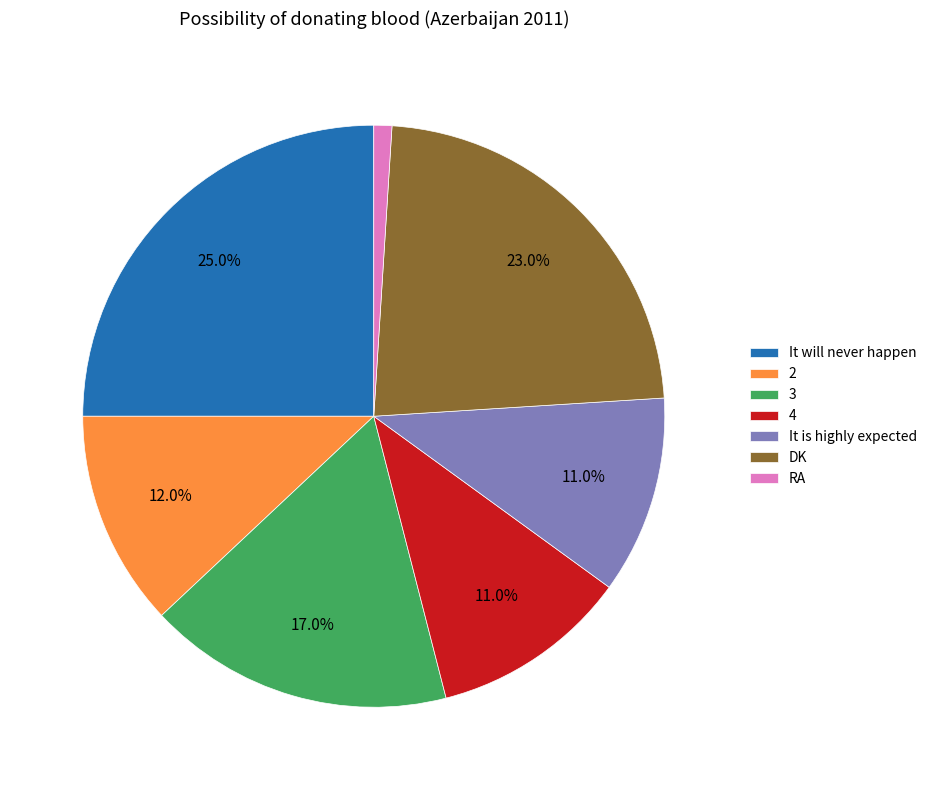

Which slice is the smallest?

RA